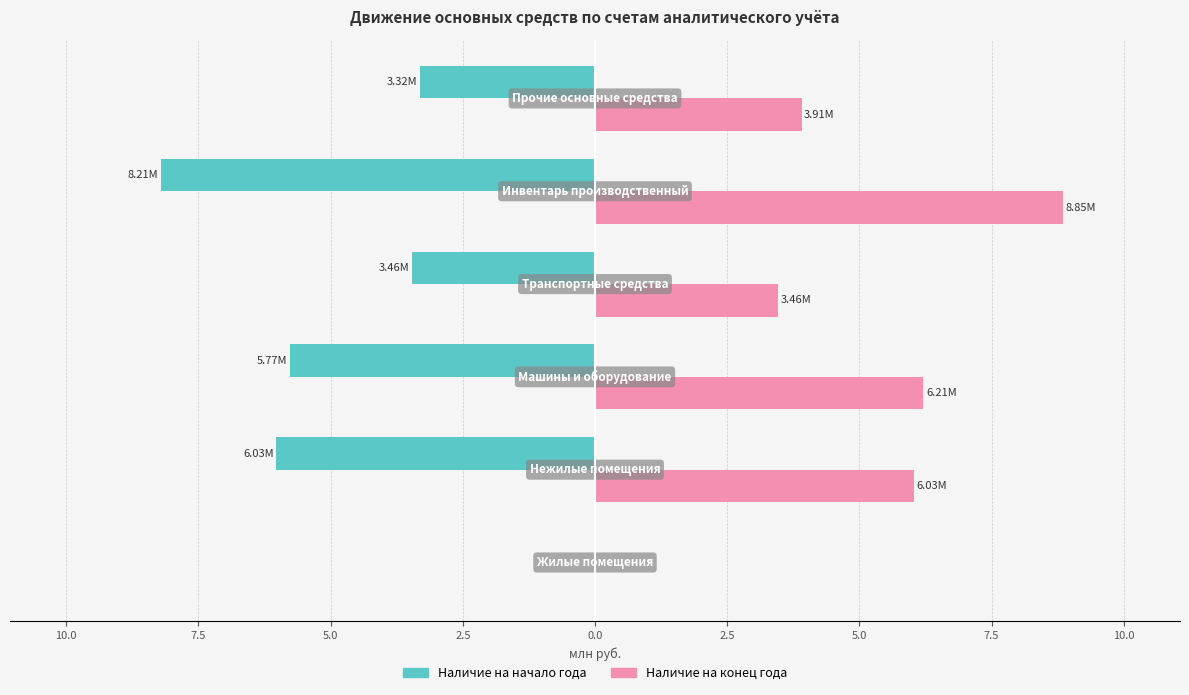

What are all the series names shown in the legend?

Наличие на начало года, Наличие на конец года